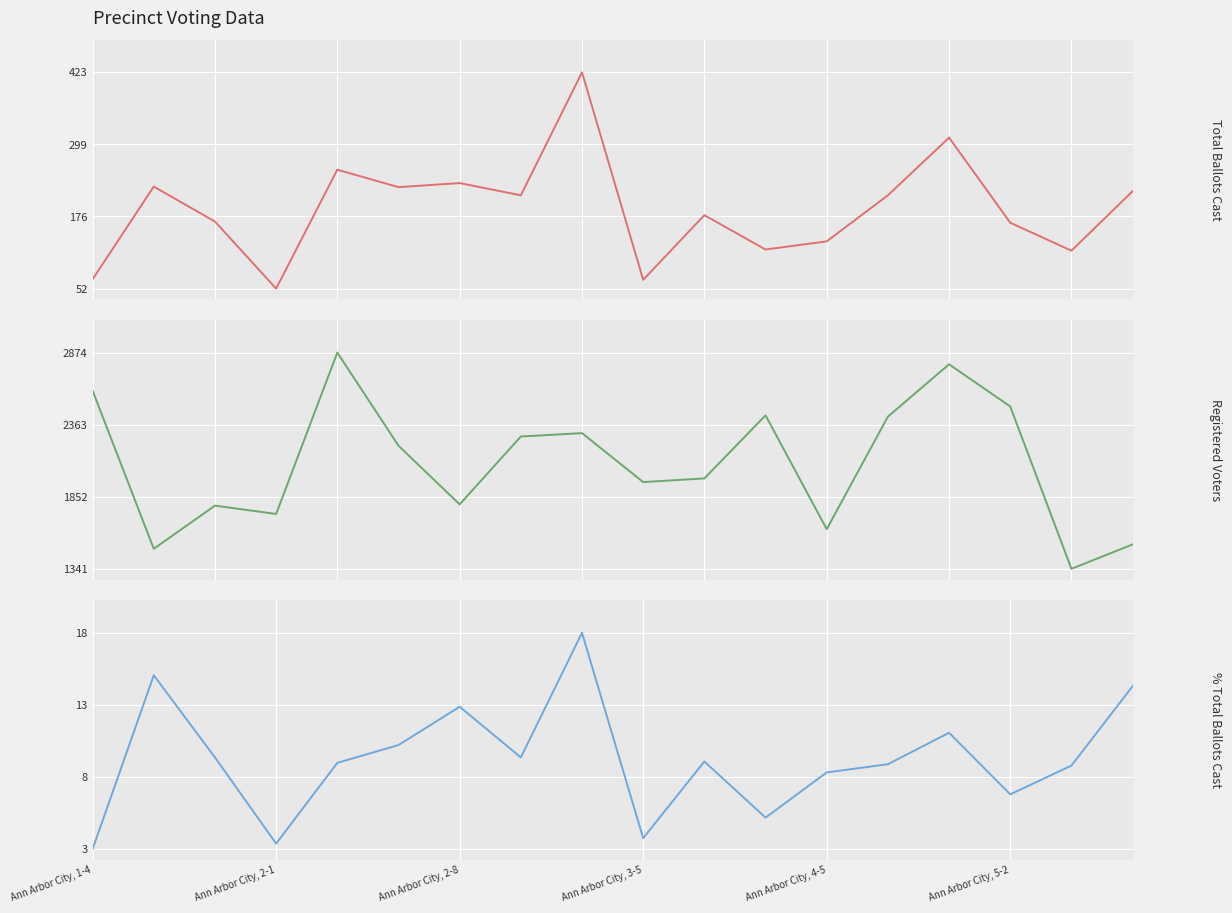

Reading right to left, transcribe all the data shown in this chart.

Total Ballots Cast: 219.0	117.0	165.0	311.0	212.0	133.0	119.0	178.0	67.0	423.0	212.0	233.0	226.0	256.0	52.0	167.0	227.0	68.0
Registered Voters: 1514.0	1341.0	2492.0	2791.0	2420.0	1622.0	2429.0	1982.0	1956.0	2303.0	2279.0	1798.0	2214.0	2874.0	1730.0	1789.0	1483.0	2604.0
% Total Ballots Cast: 14.5	8.7	6.6	11.1	8.8	8.2	4.9	9.0	3.4	18.4	9.3	13.0	10.2	8.9	3.0	9.3	15.3	2.6